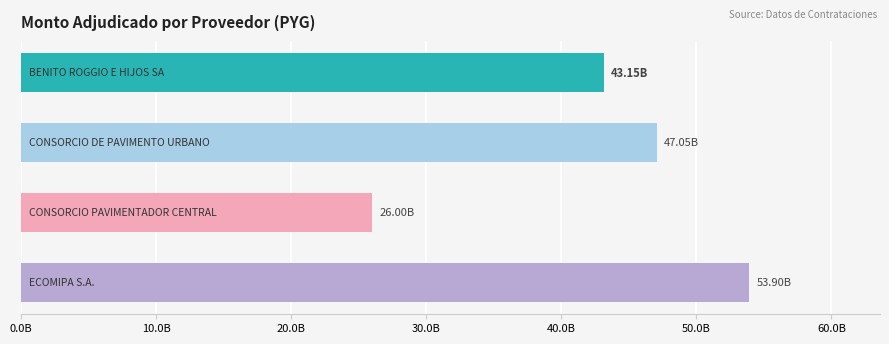

Are the bars horizontal?

Yes